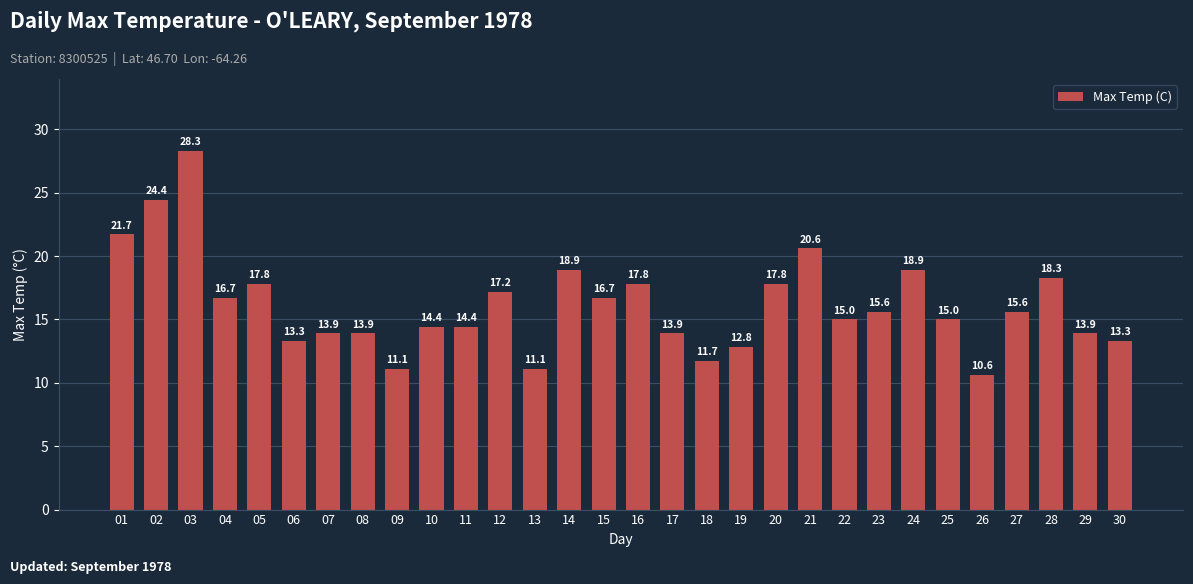

Reading right to left, list all the values displayed in this chart.

30=13.3	29=13.9	28=18.3	27=15.6	26=10.6	25=15.0	24=18.9	23=15.6	22=15.0	21=20.6	20=17.8	19=12.8	18=11.7	17=13.9	16=17.8	15=16.7	14=18.9	13=11.1	12=17.2	11=14.4	10=14.4	09=11.1	08=13.9	07=13.9	06=13.3	05=17.8	04=16.7	03=28.3	02=24.4	01=21.7